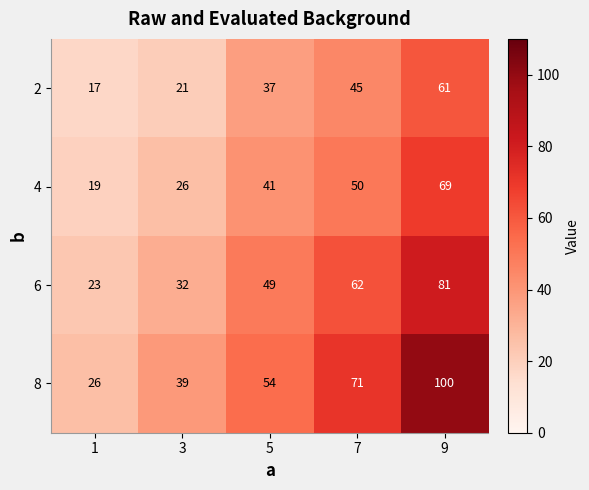

Reading left to right, extract all data points from this chart.

2: 1=17	3=21	5=37	7=45	9=61
4: 1=19	3=26	5=41	7=50	9=69
6: 1=23	3=32	5=49	7=62	9=81
8: 1=26	3=39	5=54	7=71	9=100